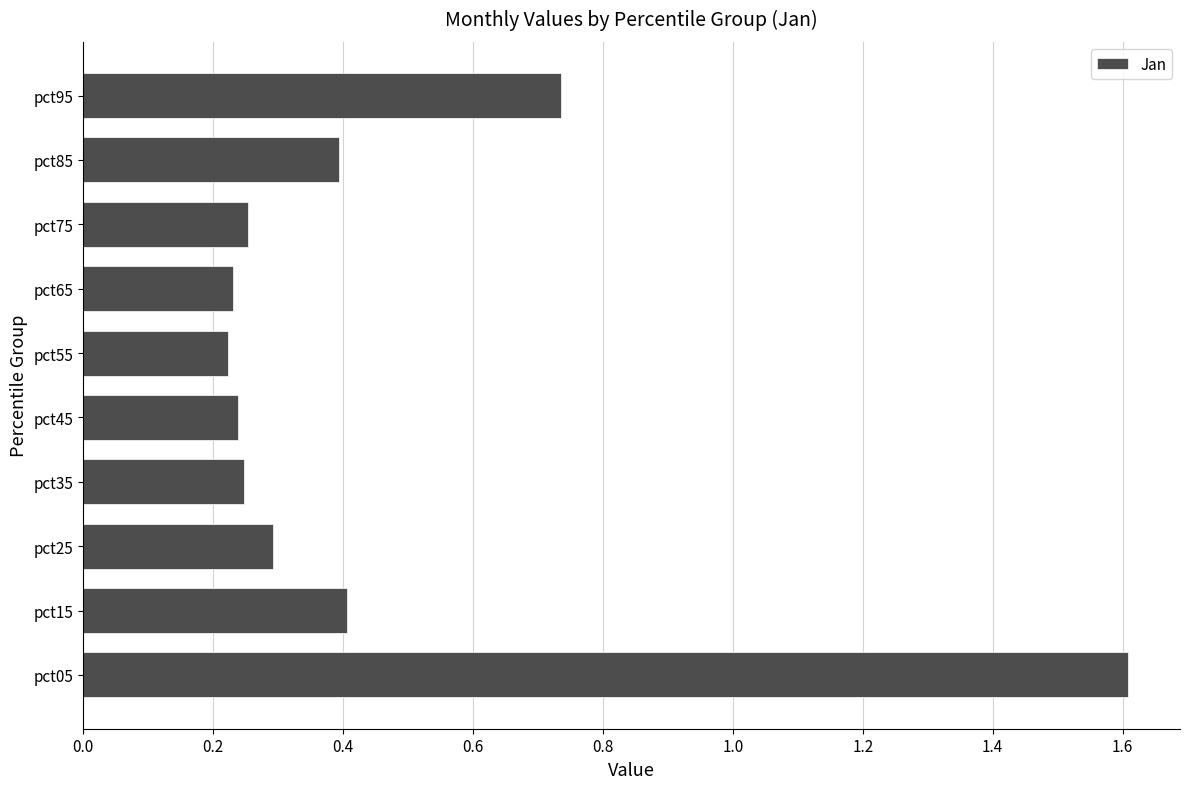

What is the greatest value displayed?

1.6